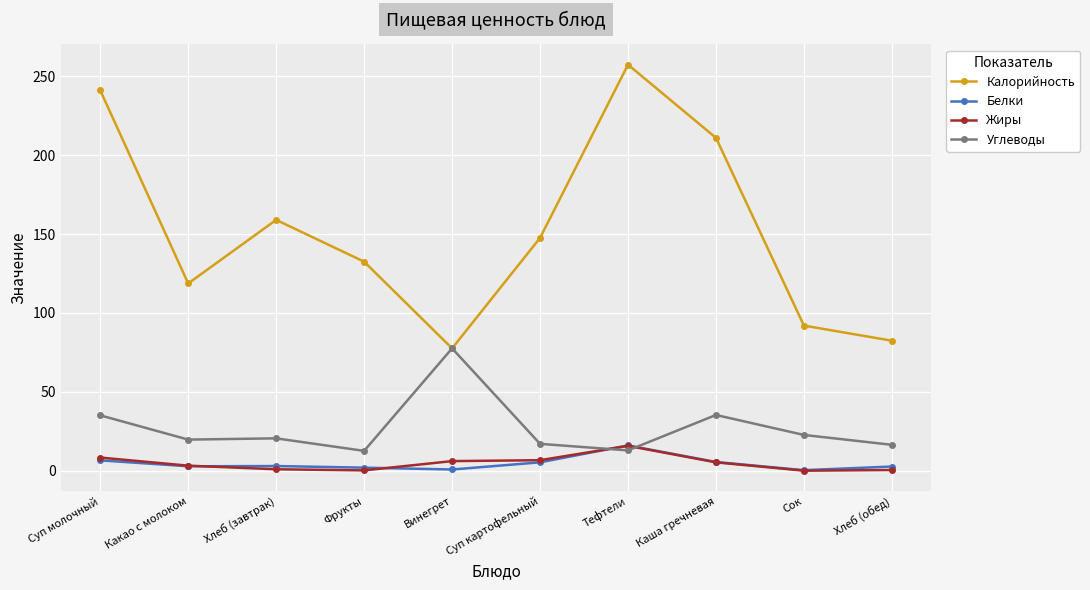

True or false: Калорийность and Жиры cross at least once.

False